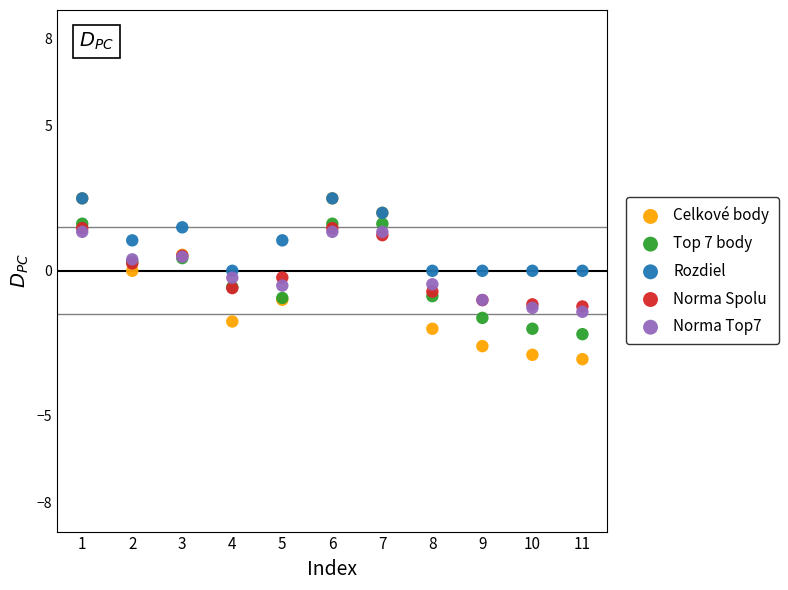

Which series reaches the minimum Y coordinate?

Celkové body